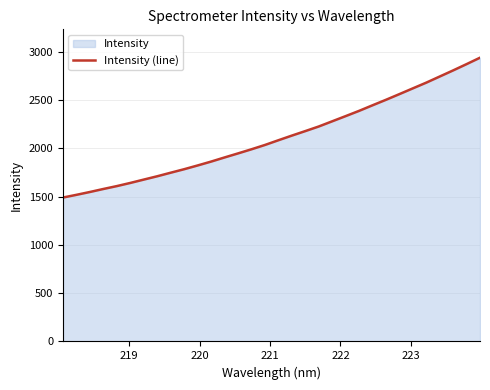

What is the sum of all values?

67694.3